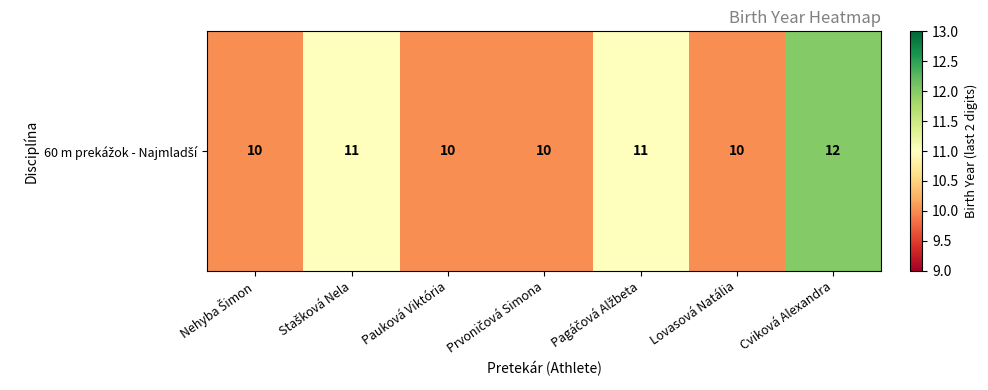

What is the minimum value shown in the chart?

10